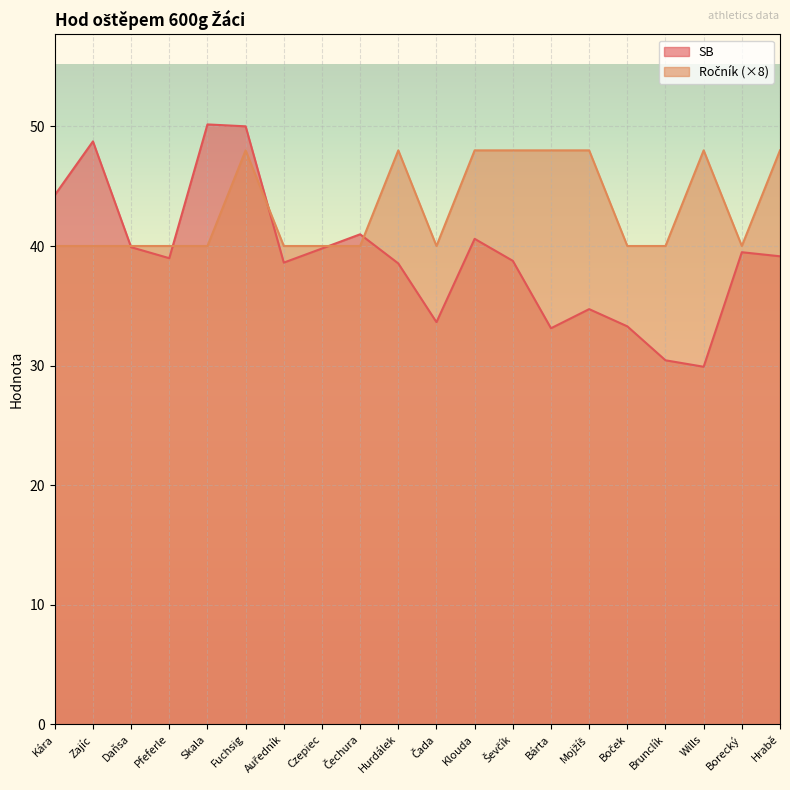

Where is the first local minimum for Ročník?

Čada